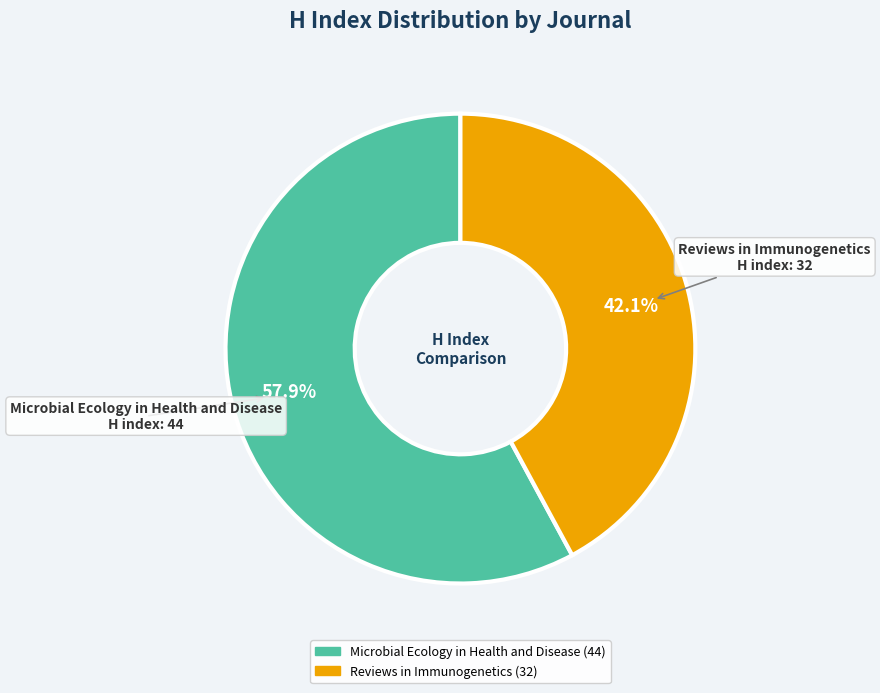

To the nearest percent, what is the difference between the largest and smallest slice percentages?

16%